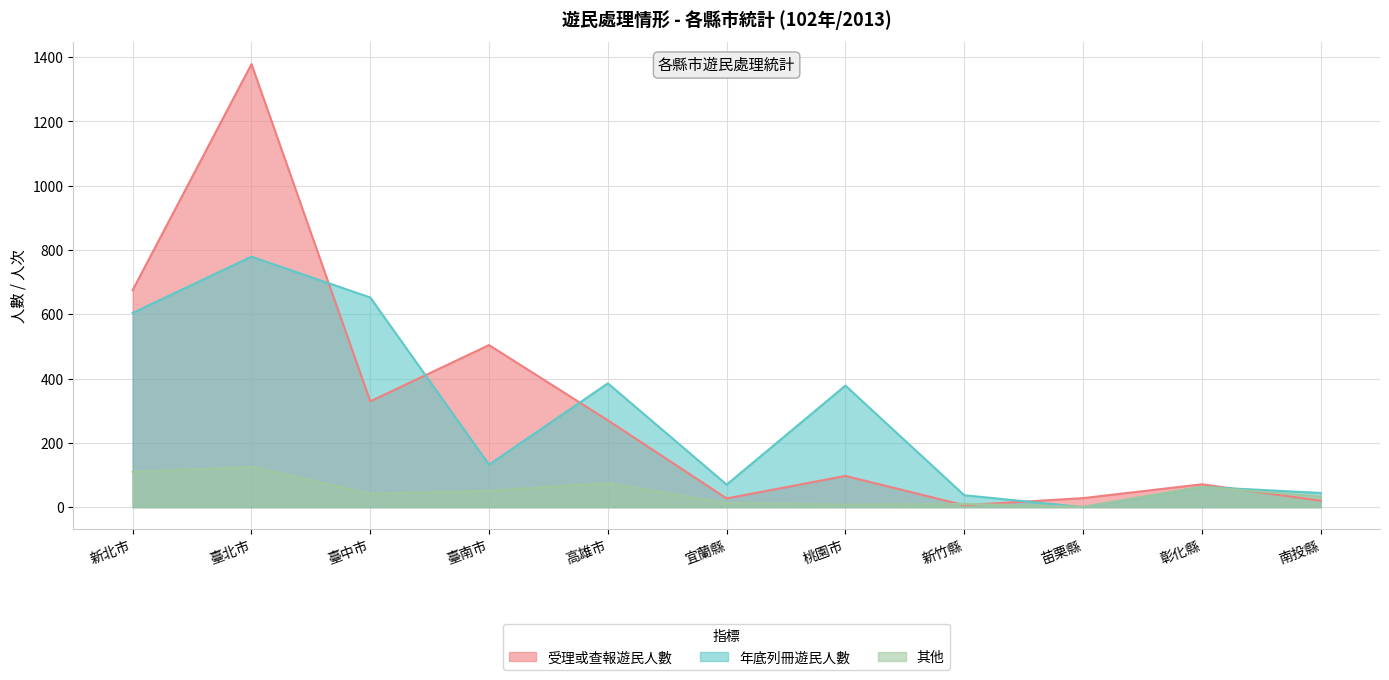

Which series has the widest spread of values?

受理或查報遊民人數